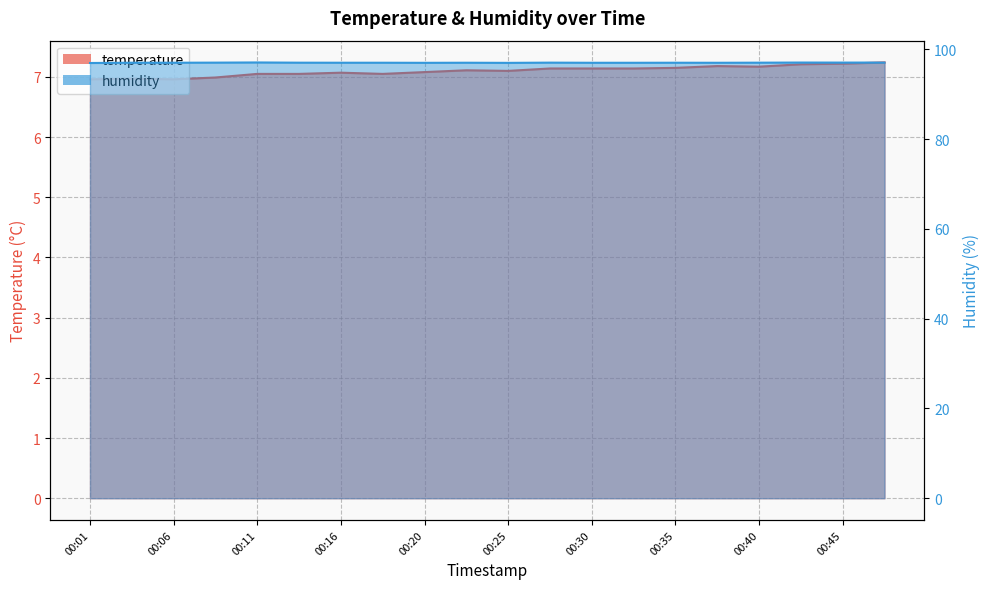

What value does the temperature series have at 00:01?

7.0